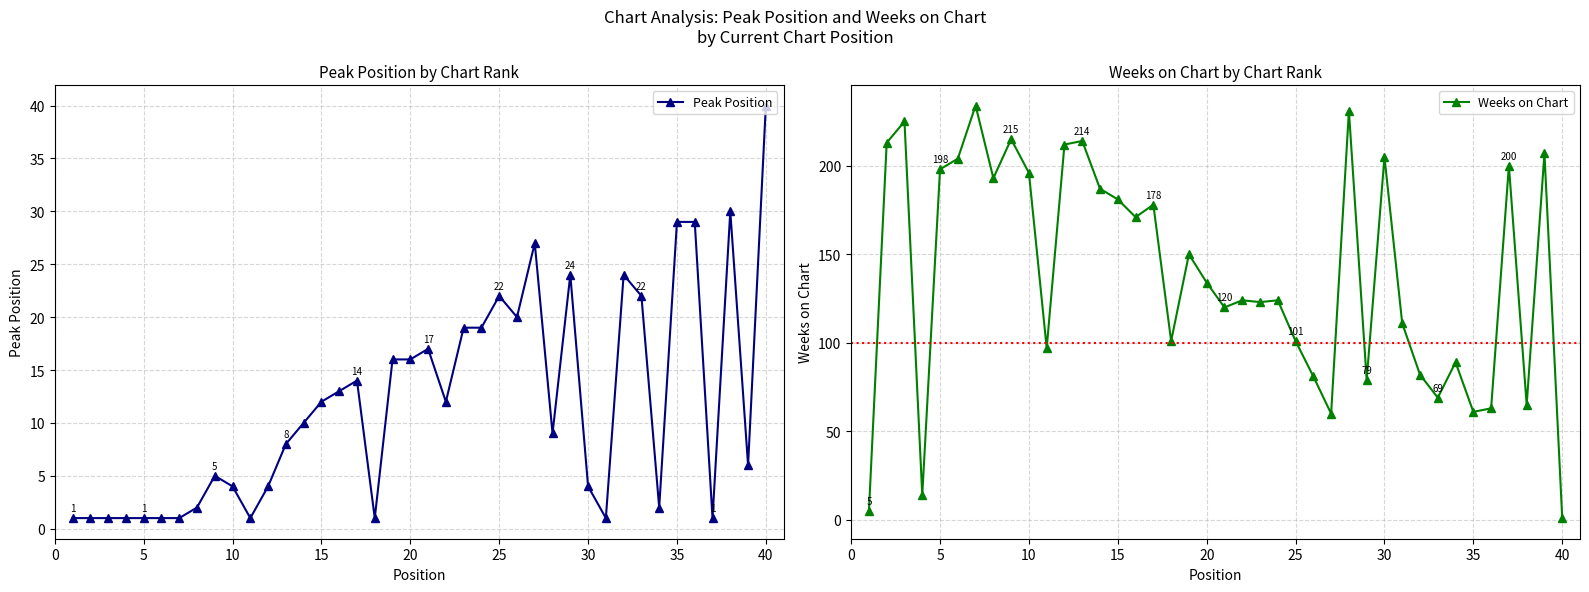

Reading left to right, what are all the values shown in this chart?

Peak Position: 1	1	1	1	1	1	1	2	5	4	1	4	8	10	12	13	14	1	16	16	17	12	19	19	22	20	27	9	24	4	1	24	22	2	29	29	1	30	6	40
Weeks on Chart: 5	213	225	14	198	204	234	193	215	196	97	212	214	187	181	171	178	101	150	134	120	124	123	124	101	81	60	231	79	205	111	82	69	89	61	63	200	65	207	1